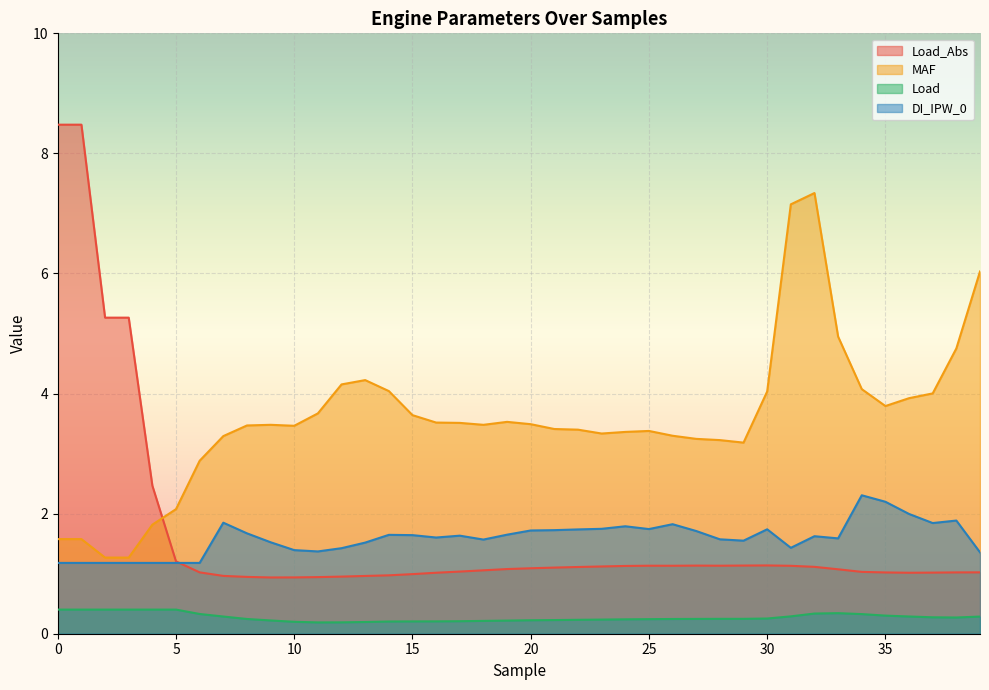

What is the sum of all Load_Abs values?

66.8